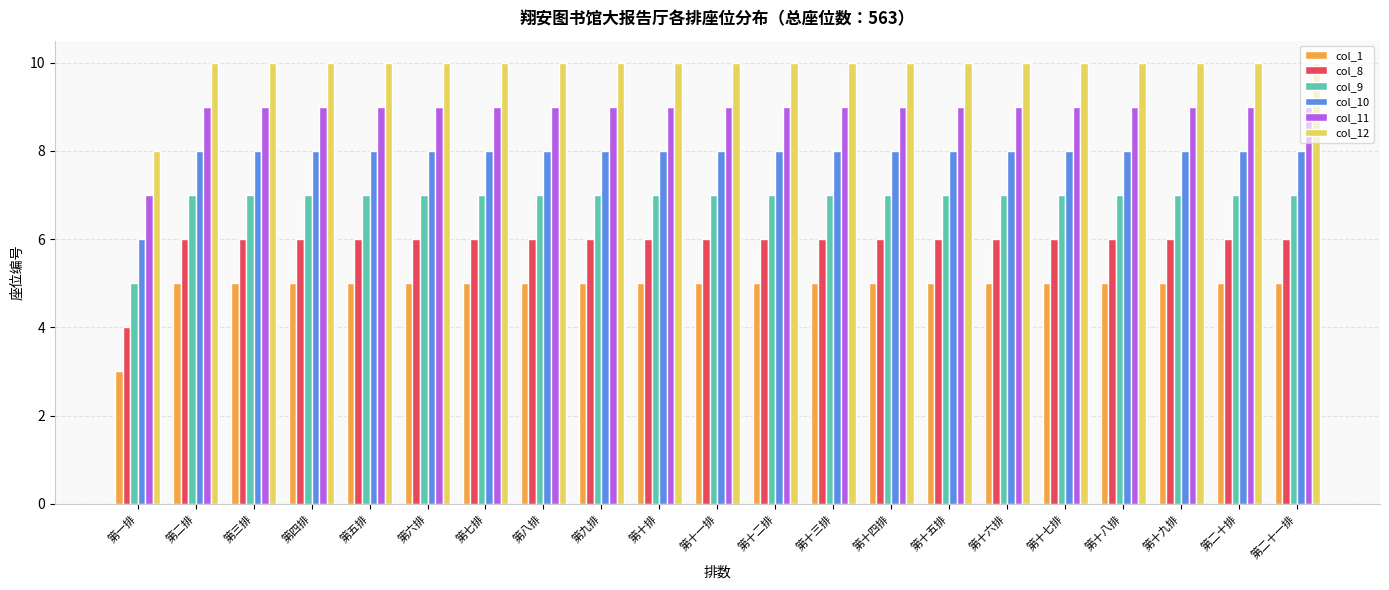

What is the difference between the highest and lowest values at 第十一排?

5